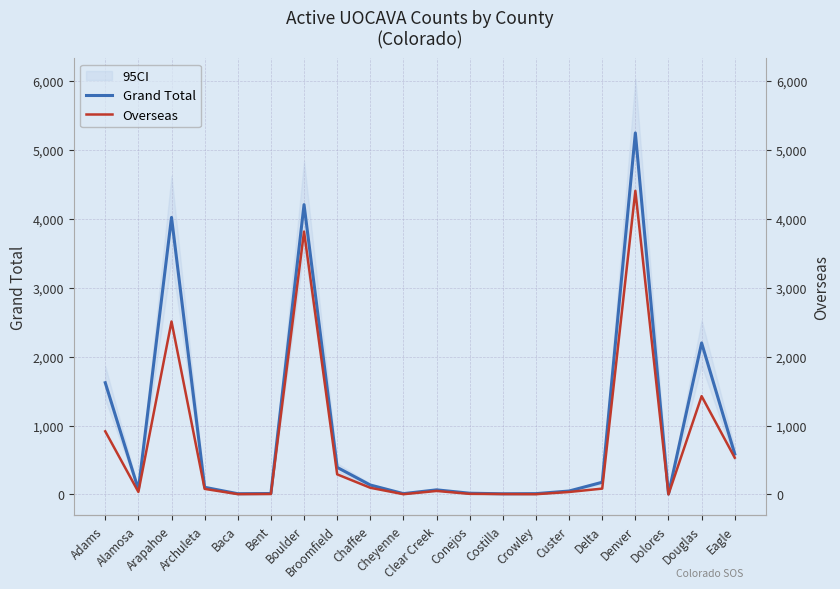

True or false: Overseas and Grand Total intersect in this chart.

False